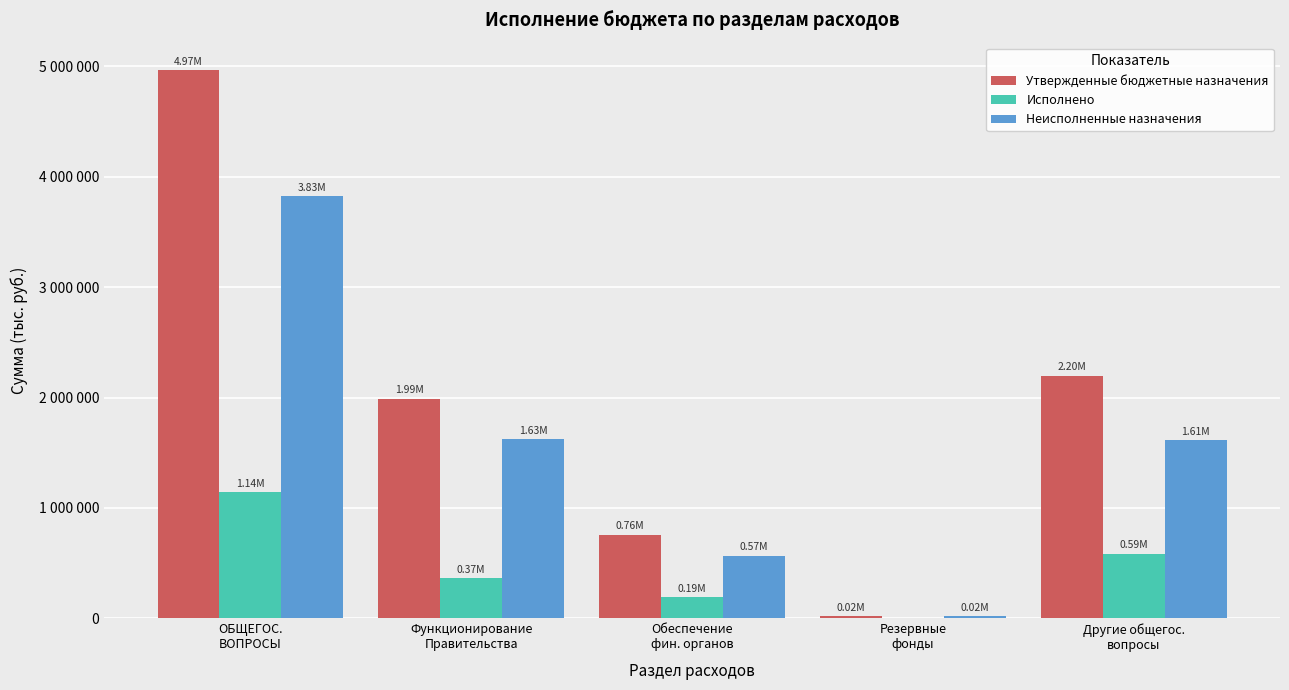

At which category is the sum across all series the highest?

ОБЩЕГОС.
ВОПРОСЫ